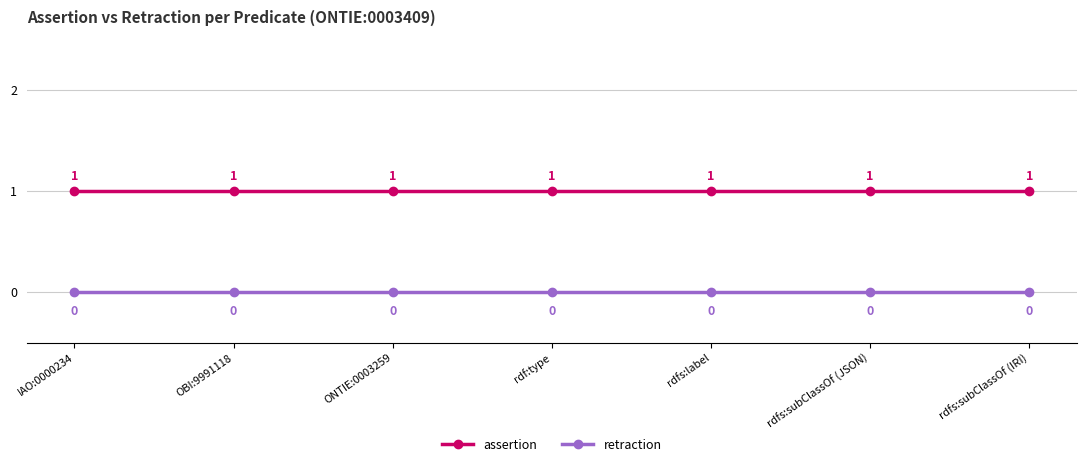

The value of retraction at rdfs:subClassOf (IRI) is 0. True or false?

True